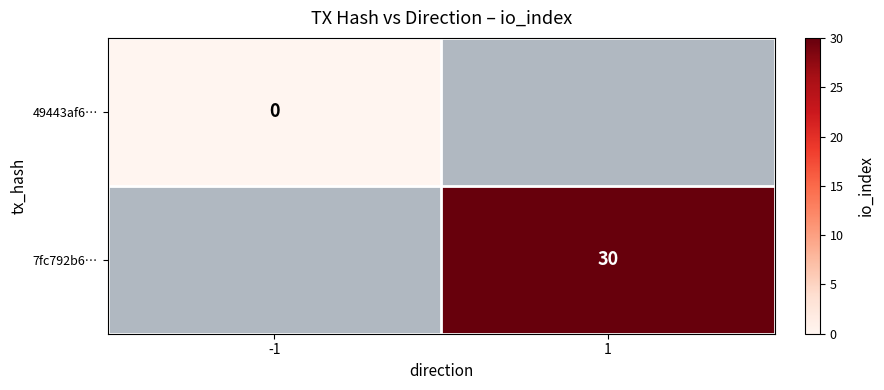

How many distinct data groups are displayed?

2